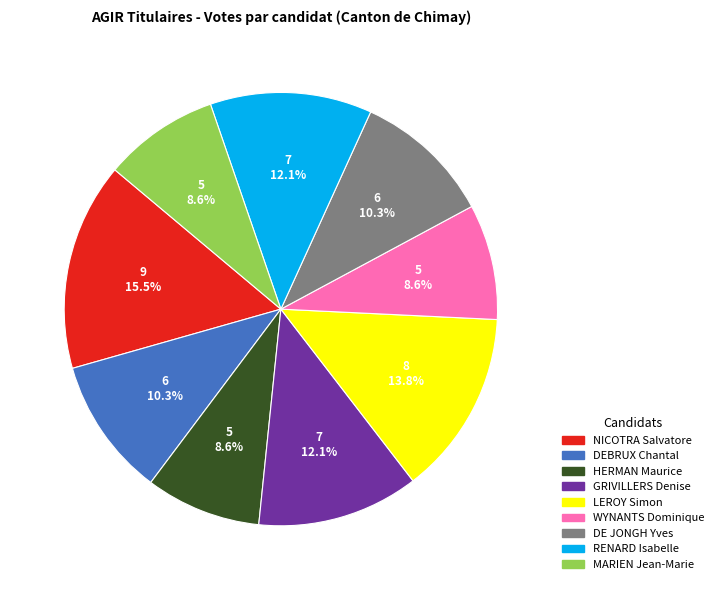

The RENARD Isabelle slice represents 12% of the pie. True or false?

True